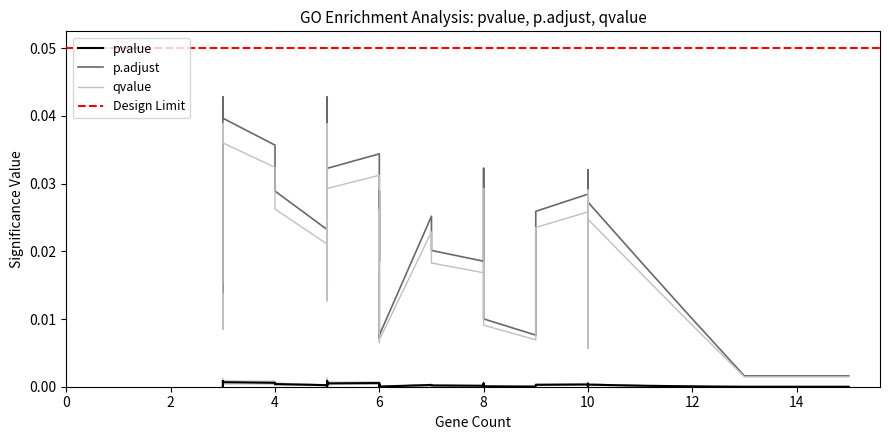

Rank the series by their maximum value, from lowest to highest.

pvalue, qvalue, p.adjust